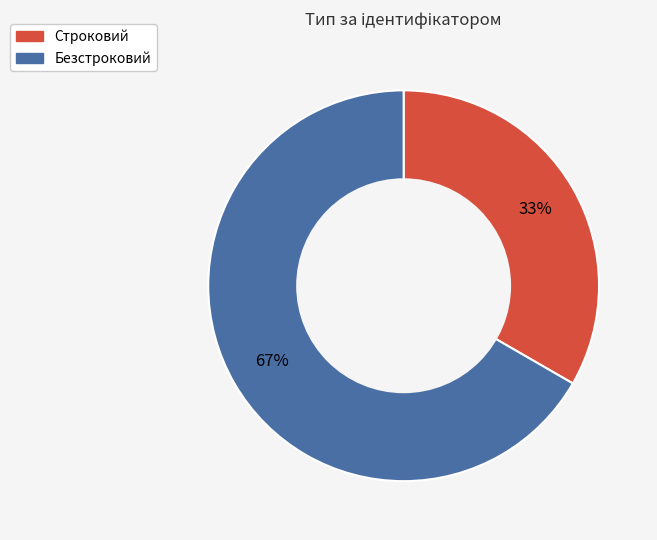

How many segments does this pie chart have?

2